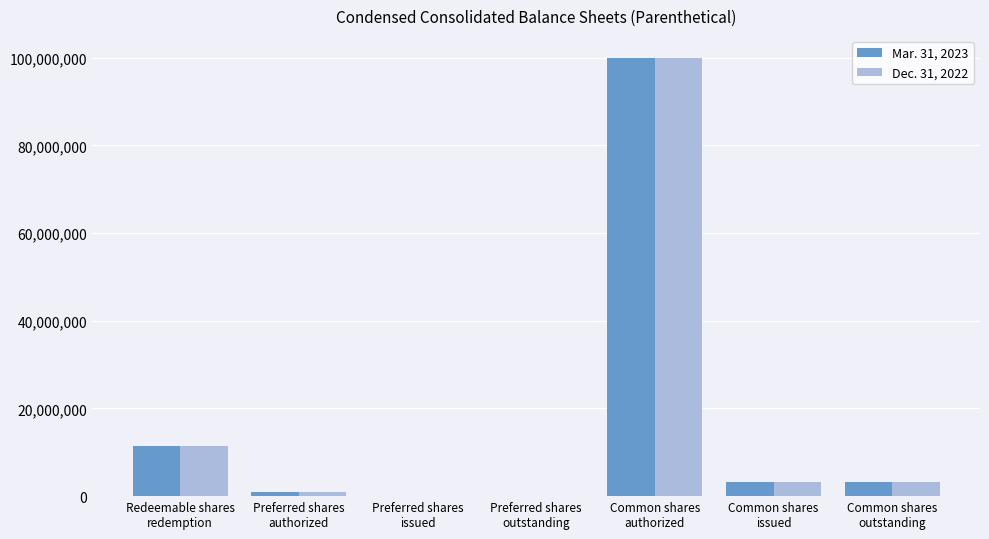

Reading right to left, extract all data points from this chart.

Mar. 31, 2023: Common shares
outstanding=3132500	Common shares
issued=3132500	Common shares
authorized=100000000	Preferred shares
outstanding=0	Preferred shares
issued=0	Preferred shares
authorized=1000000	Redeemable shares
redemption=11500000
Dec. 31, 2022: Common shares
outstanding=3132500	Common shares
issued=3132500	Common shares
authorized=100000000	Preferred shares
outstanding=0	Preferred shares
issued=0	Preferred shares
authorized=1000000	Redeemable shares
redemption=11500000